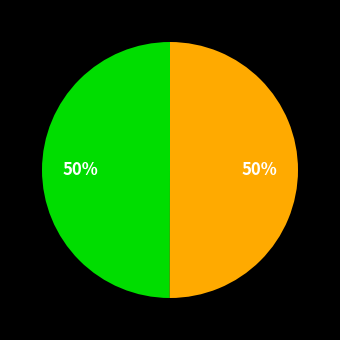

To the nearest percent, what is the average slice percentage?

50%